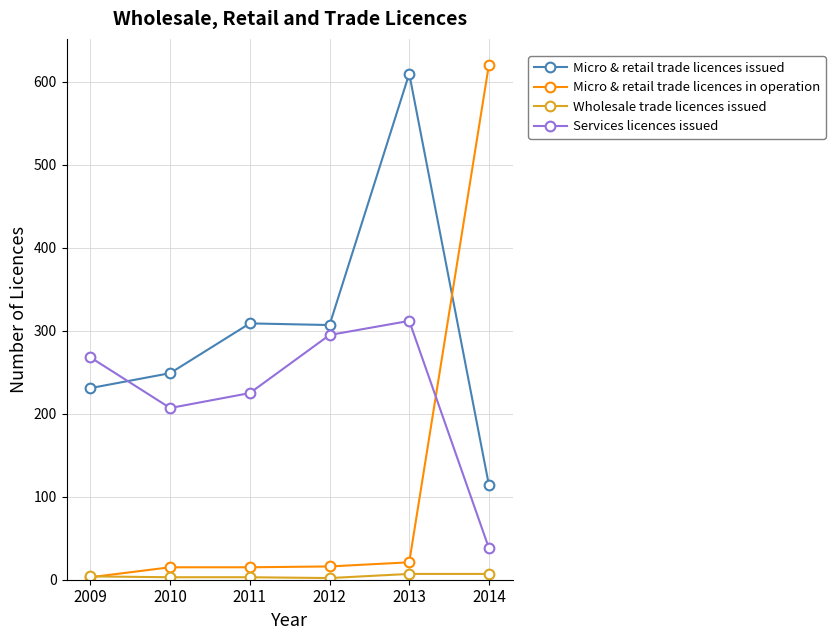

The Micro & retail trade licences in operation series shows 3 at 2009. True or false?

True